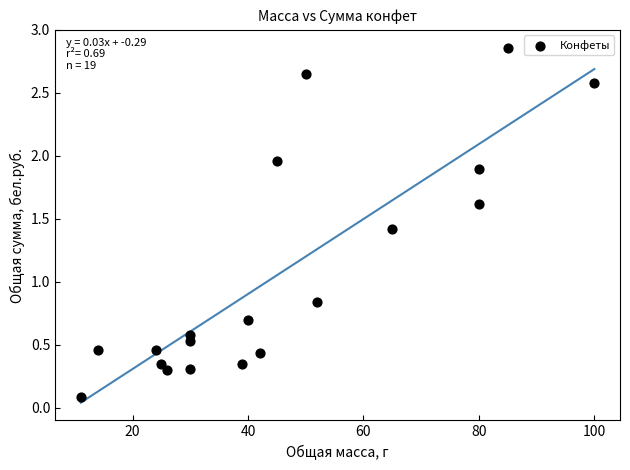

What is the range of Y values (max minus min)?

2.8